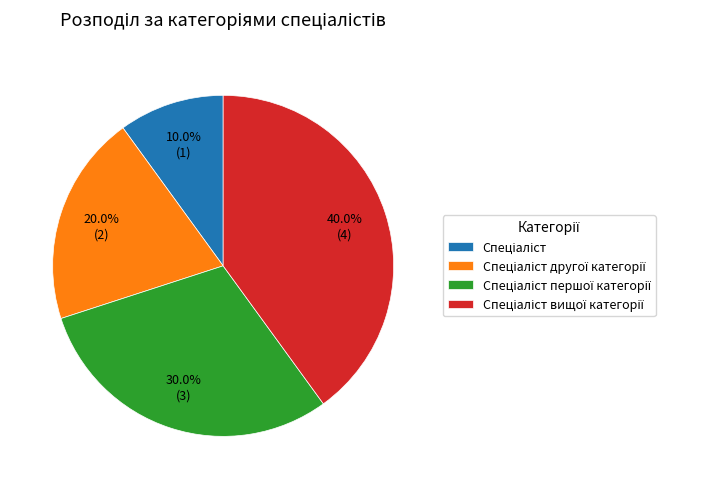

Is there any slice that represents more than half of the pie?

No